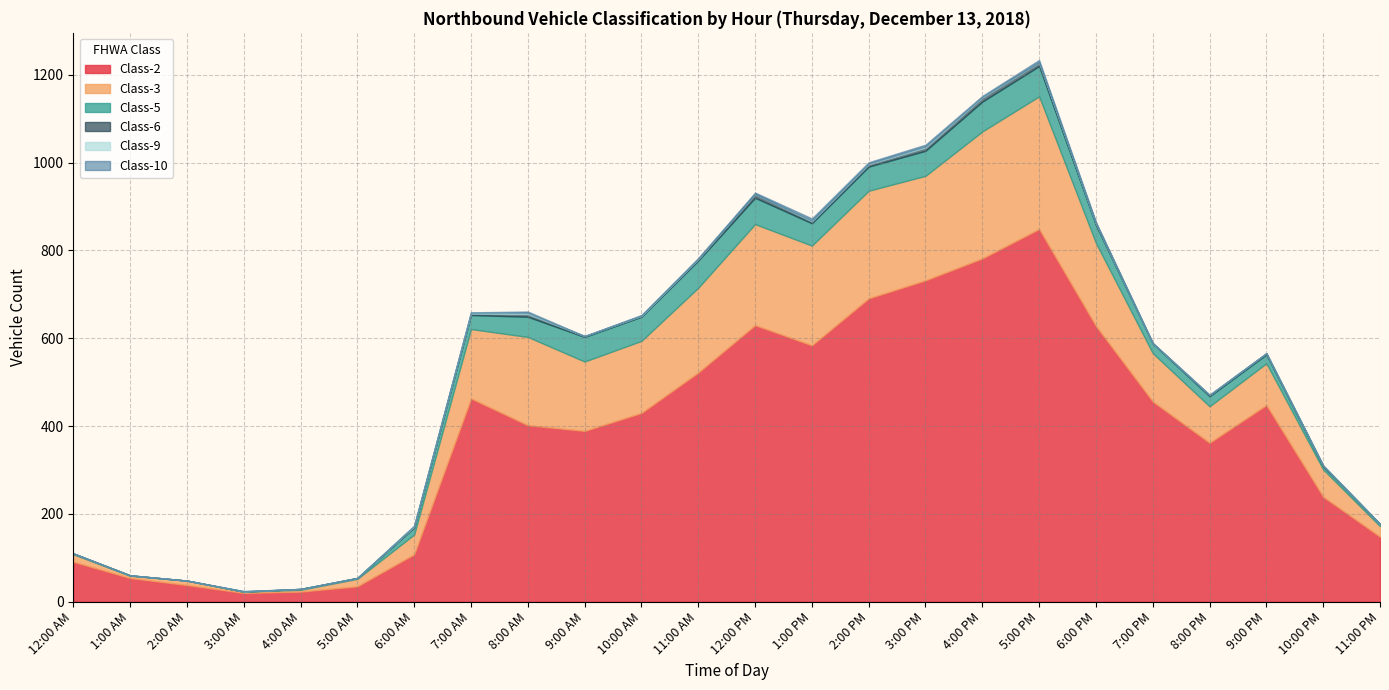

True or false: Class-9 has a value of -2 at 1:00 AM.

False